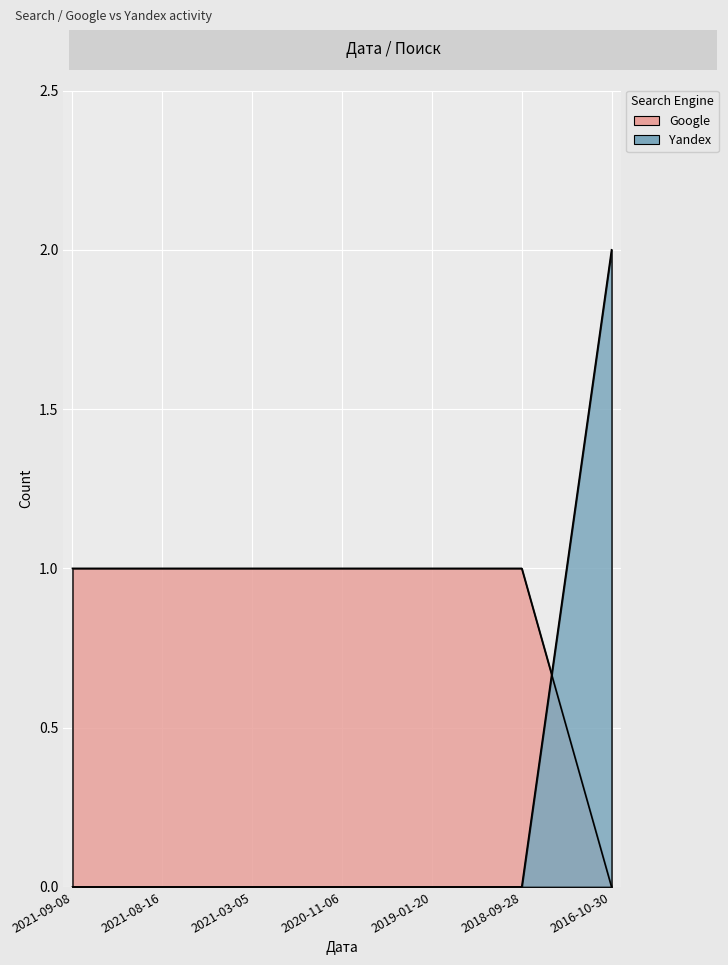

How many positive values does the Yandex series have?

1